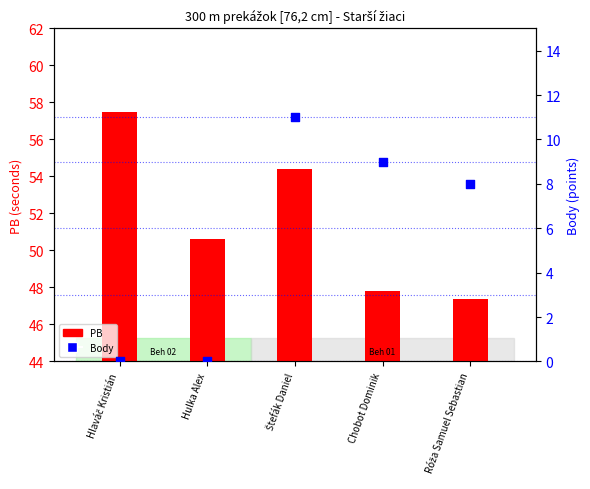

Which series reaches the minimum Y coordinate?

Body